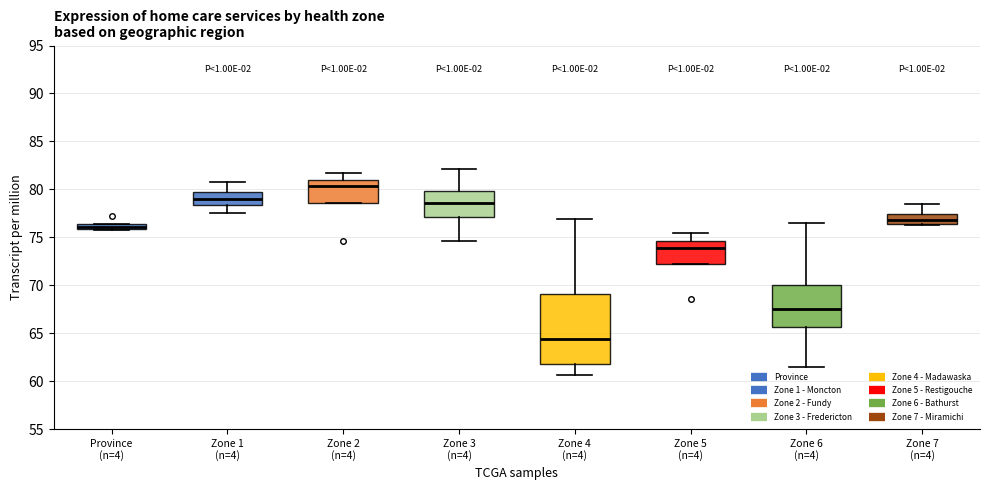

Comparing the boxes themselves (not the whiskers), which one is the tallest?

Zone 4 (n=4)